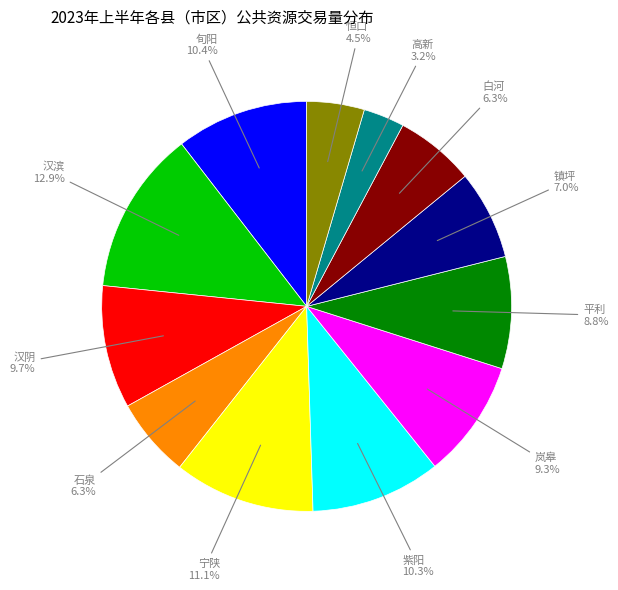

How many segments does this pie chart have?

12